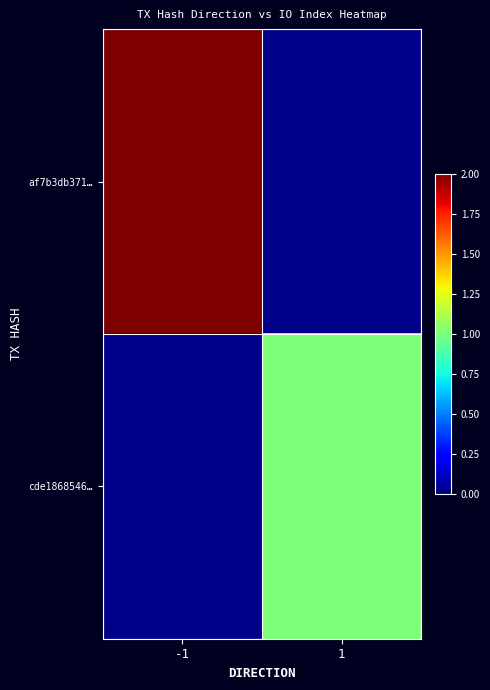

How many positive values does the cde1868546… series have?

1